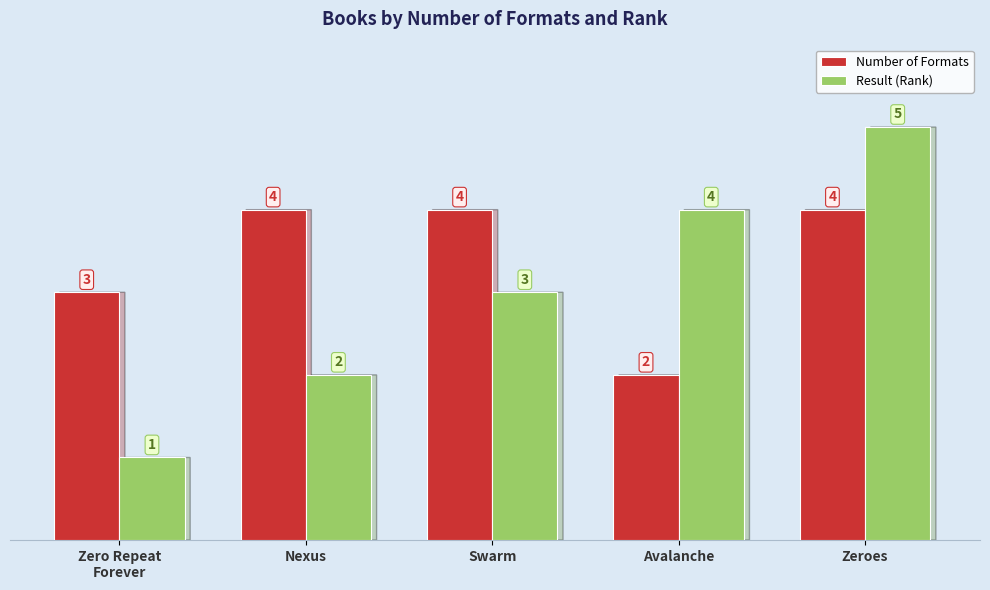

What is the label of the 4th bar from the left?

Avalanche